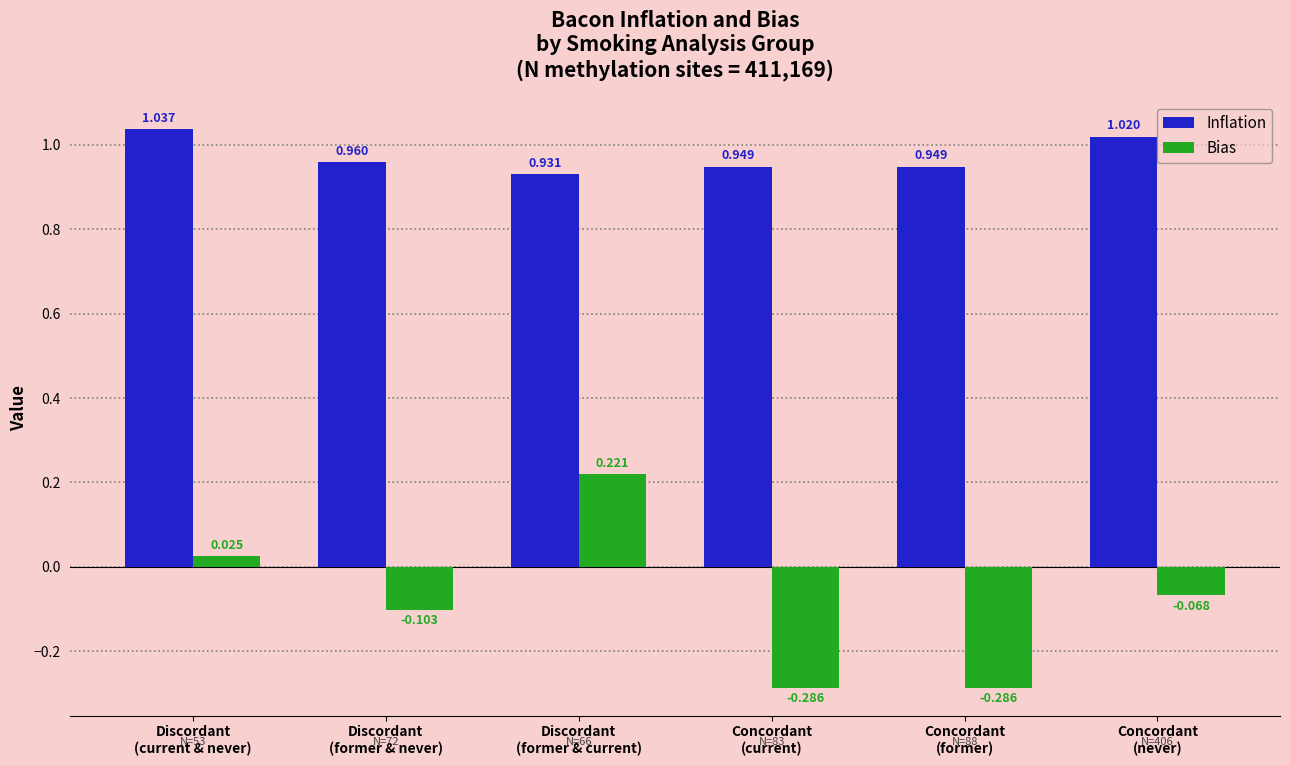

List the series in order of their overall mean, highest first.

Inflation, Bias